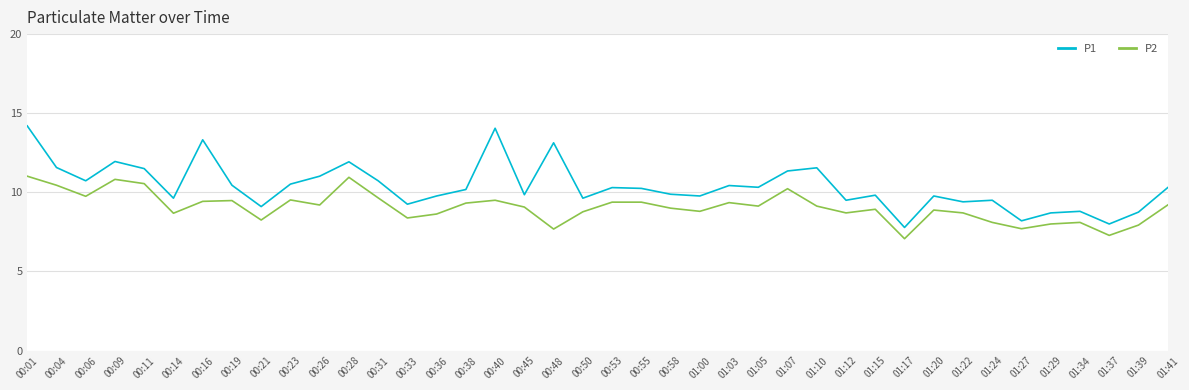

True or false: P2 and P1 intersect in this chart.

False